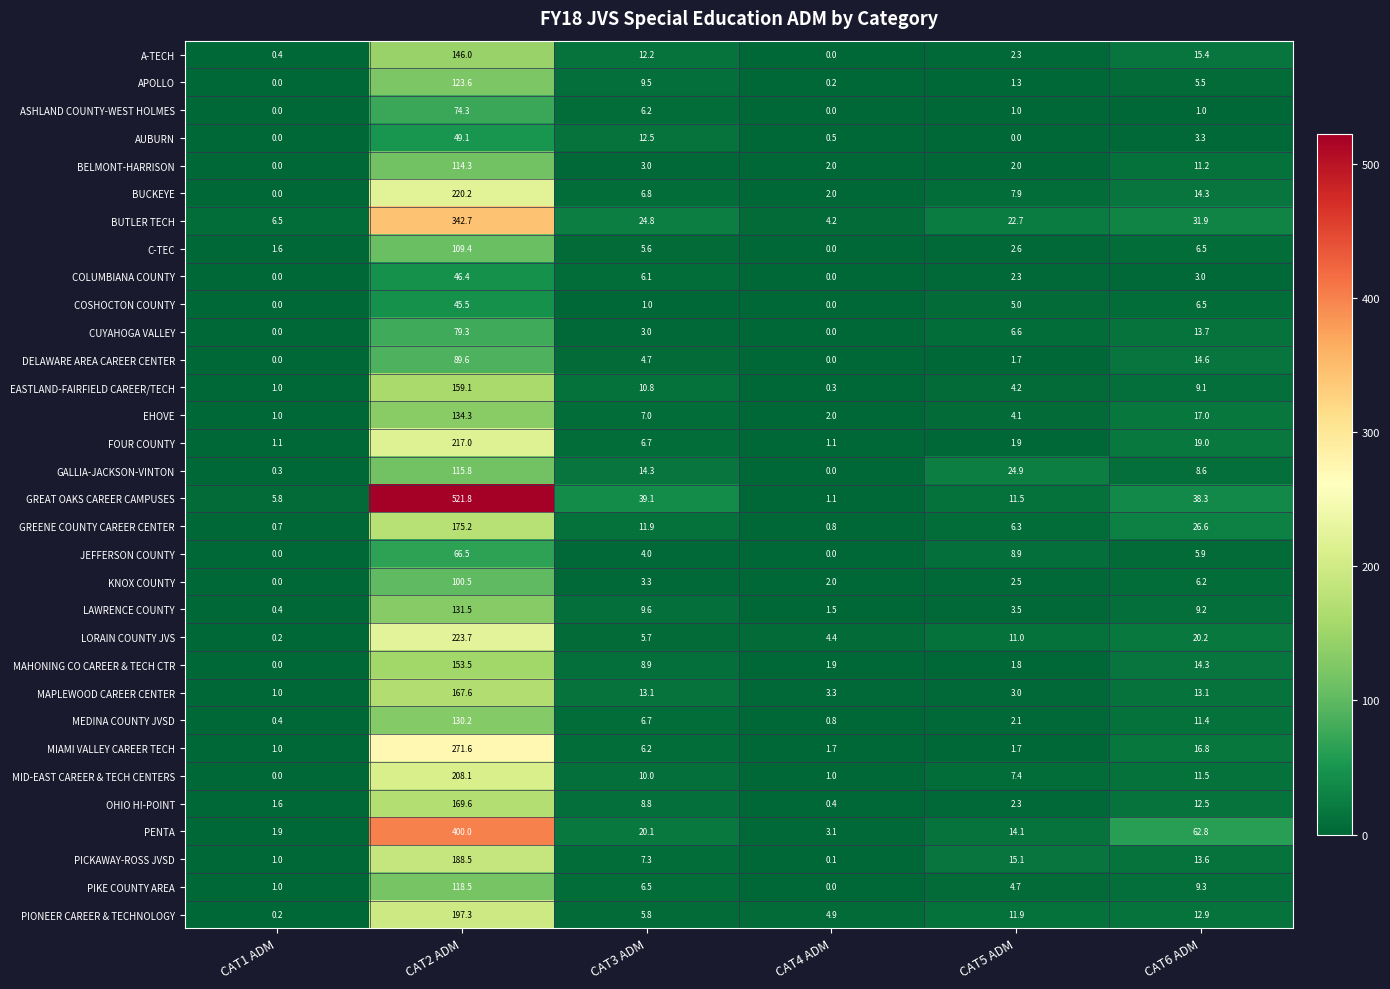

True or false: MAHONING CO CAREER & TECH CTR has a value of 3.1 at CAT4 ADM.

False